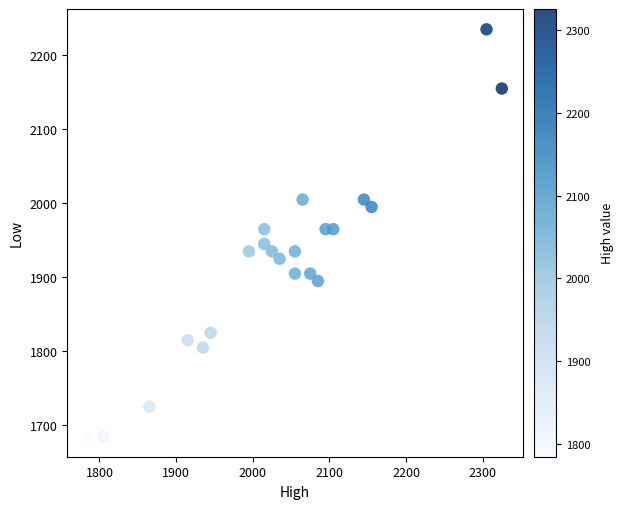

What is the range of Y values (max minus min)?

550